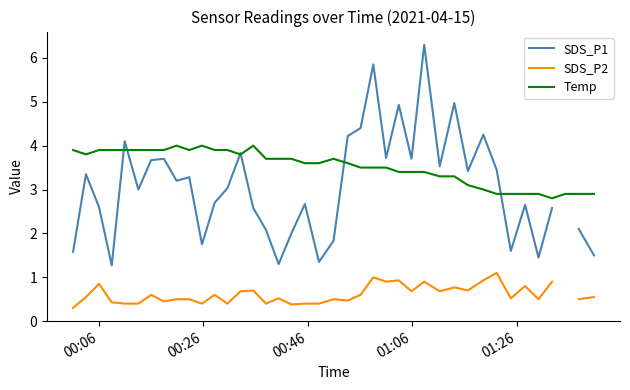

What is the lowest value of the Temp series?

2.8